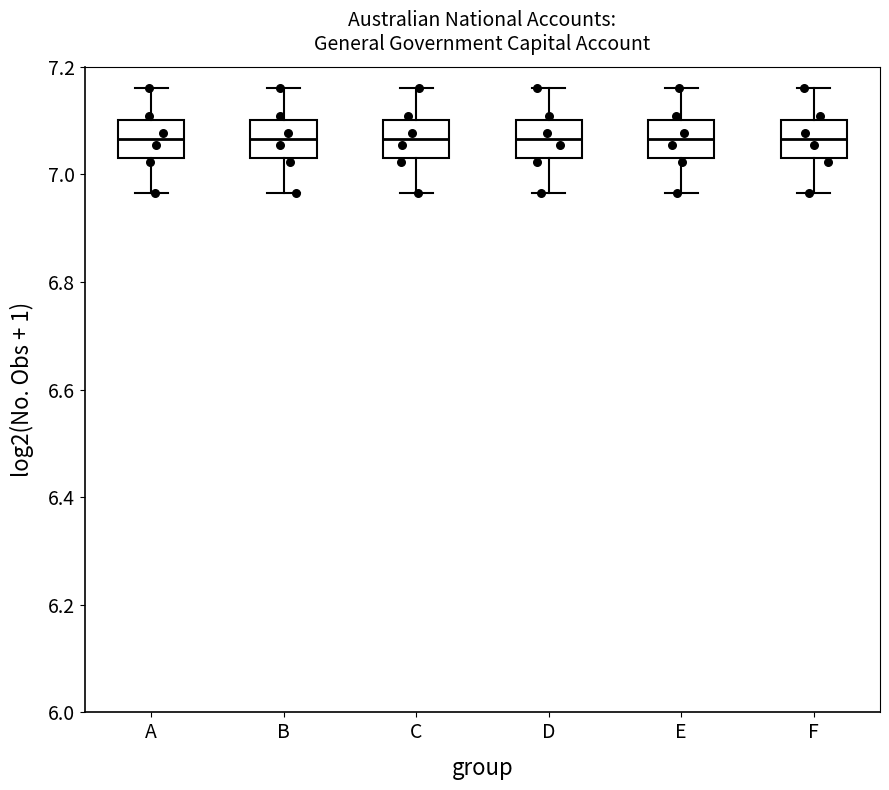

Where is the lower edge of the box for E on the y-axis? The values are not printed on the chart, so give them approximately, as read against the axis.

7.04